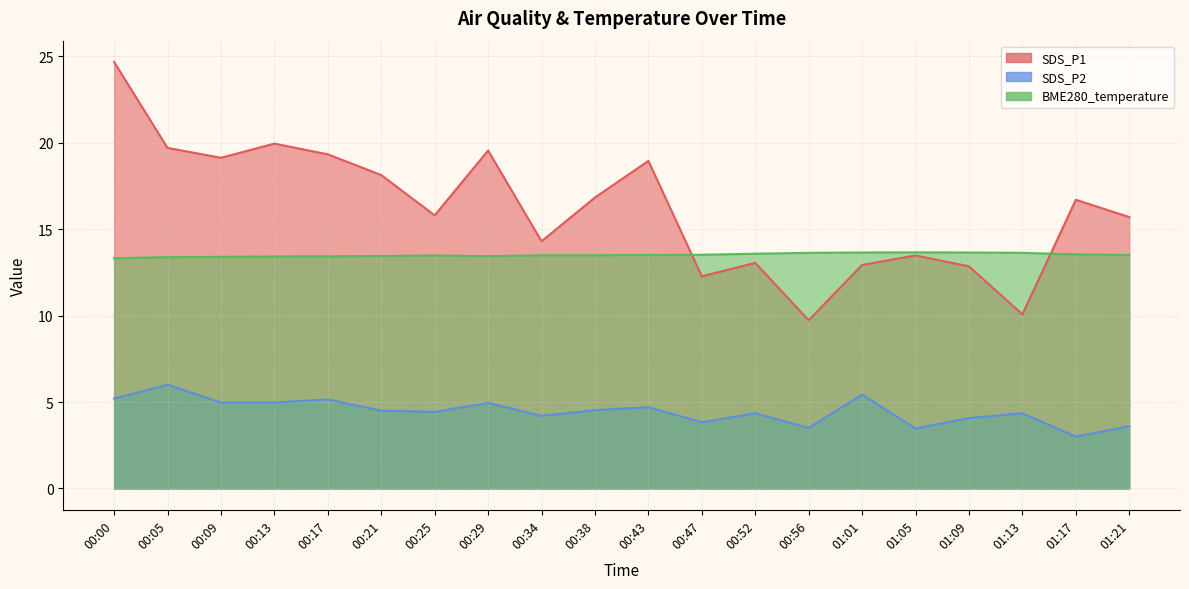

The SDS_P1 series shows 24.7 at 00:00. True or false?

True